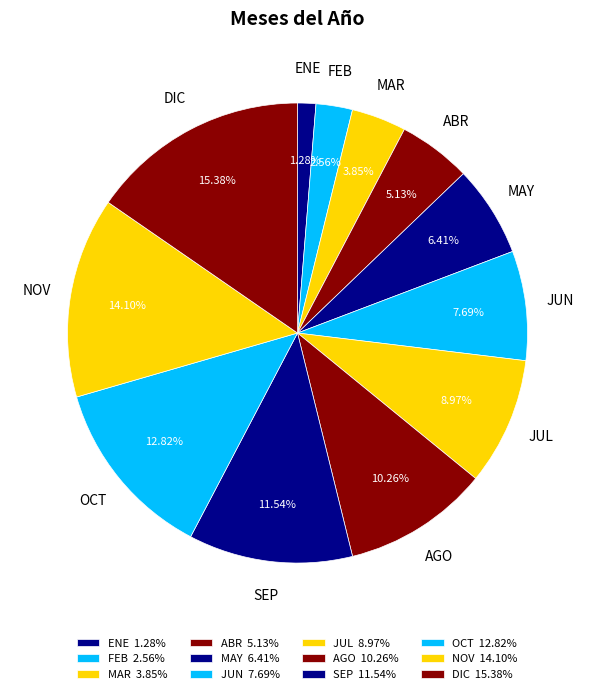

Rank the categories by value from lowest to highest.

ENE, FEB, MAR, ABR, MAY, JUN, JUL, AGO, SEP, OCT, NOV, DIC